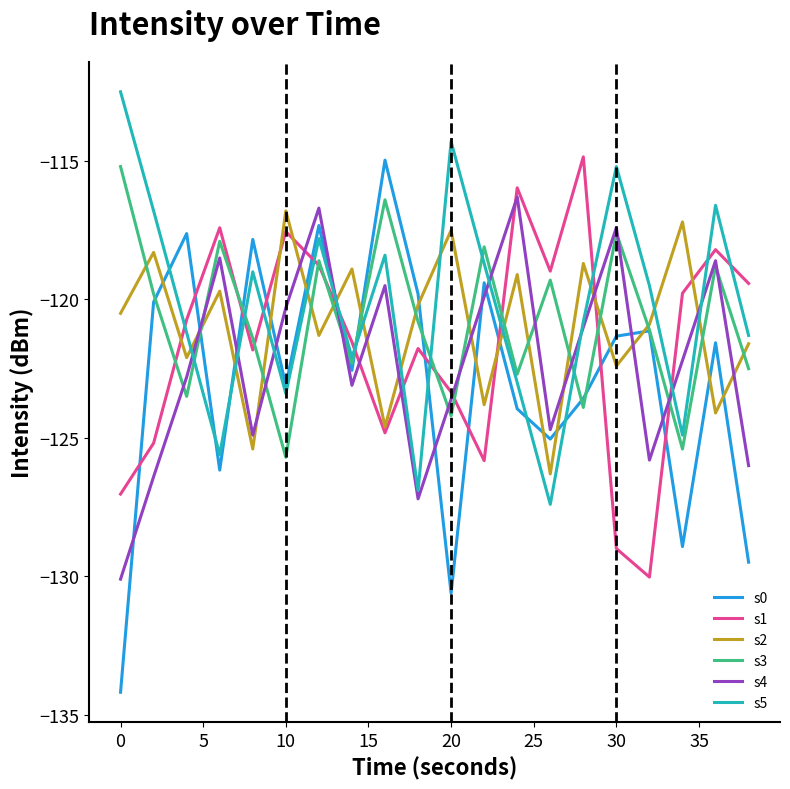

Reading left to right, list all the values displayed in this chart.

s0: -134.2	-120.1	-117.6	-126.2	-117.8	-123.1	-117.3	-122.6	-115.0	-119.8	-130.6	-119.4	-123.9	-125.0	-123.6	-121.3	-121.1	-128.9	-121.6	-129.5
s1: -127.0	-125.2	-120.7	-117.4	-121.8	-117.5	-118.8	-121.5	-124.8	-121.8	-123.3	-125.8	-116.0	-119.0	-114.8	-129.0	-130.0	-119.8	-118.2	-119.4
s2: -120.5	-118.3	-122.1	-119.7	-125.4	-116.8	-121.3	-118.9	-124.6	-120.2	-117.5	-123.8	-119.1	-126.3	-118.7	-122.4	-120.9	-117.2	-124.1	-121.6
s3: -115.2	-119.8	-123.5	-117.9	-121.4	-125.7	-118.6	-122.3	-116.4	-120.8	-124.2	-118.1	-122.7	-119.3	-123.9	-117.6	-121.1	-125.4	-118.8	-122.5
s4: -130.1	-126.4	-122.8	-118.5	-124.9	-120.3	-116.7	-123.1	-119.5	-127.2	-123.6	-119.9	-116.3	-124.7	-121.0	-117.4	-125.8	-122.2	-118.6	-126.0
s5: -112.5	-116.8	-121.2	-125.6	-119.0	-123.4	-117.8	-122.1	-118.4	-126.9	-114.3	-118.7	-123.0	-127.4	-120.8	-115.2	-119.5	-124.9	-116.6	-121.3